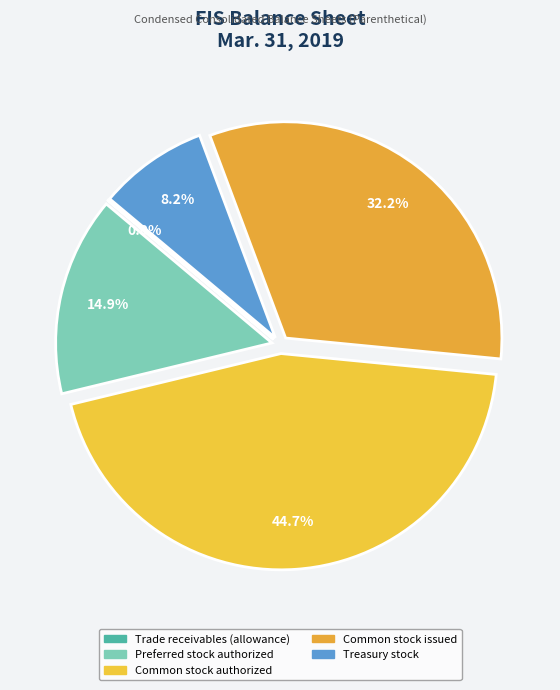

Which slice is the smallest?

Trade receivables (allowance)